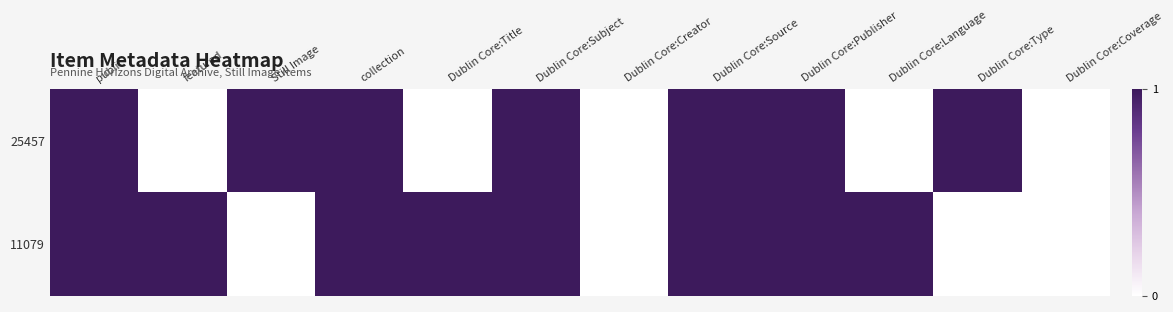

Rank the series by their maximum value, from lowest to highest.

25457, 11079